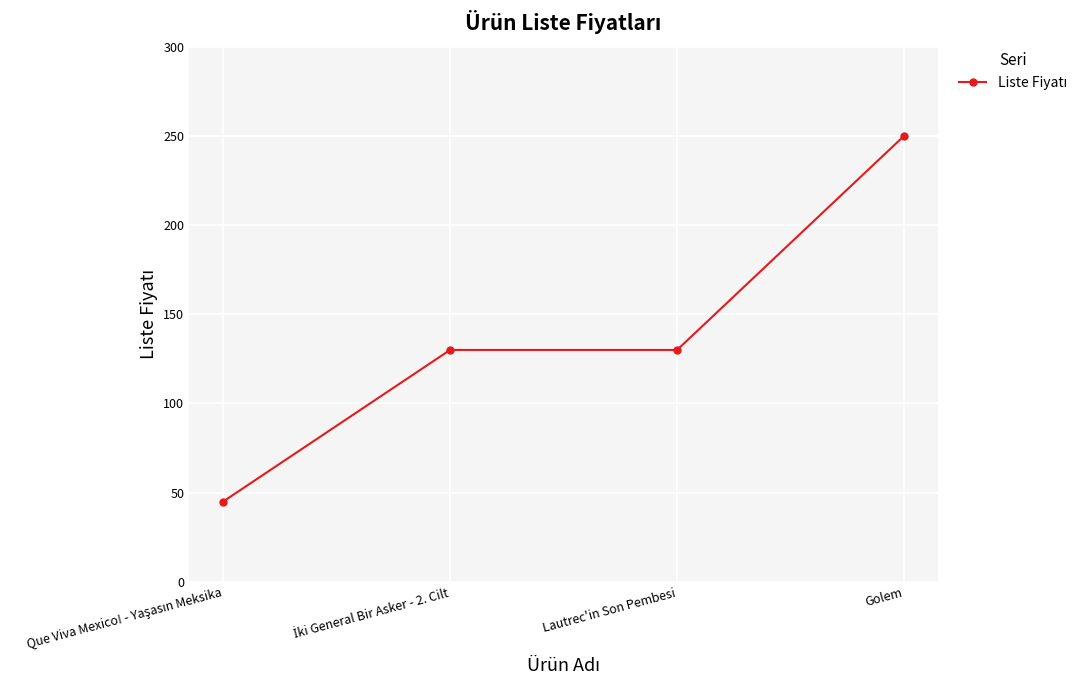

Is this an area chart (filled region under the line)?

No